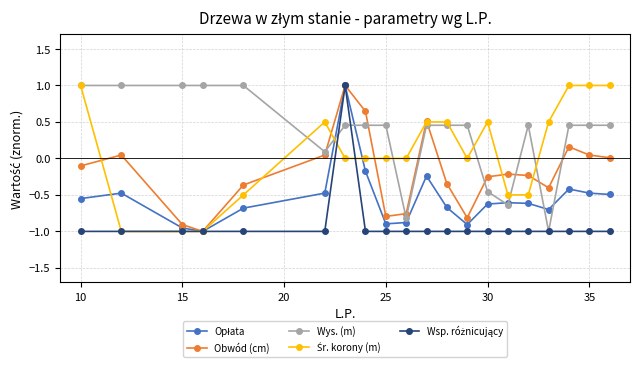

True or false: Obwód (cm) has more than 1 interior local peaks.

True